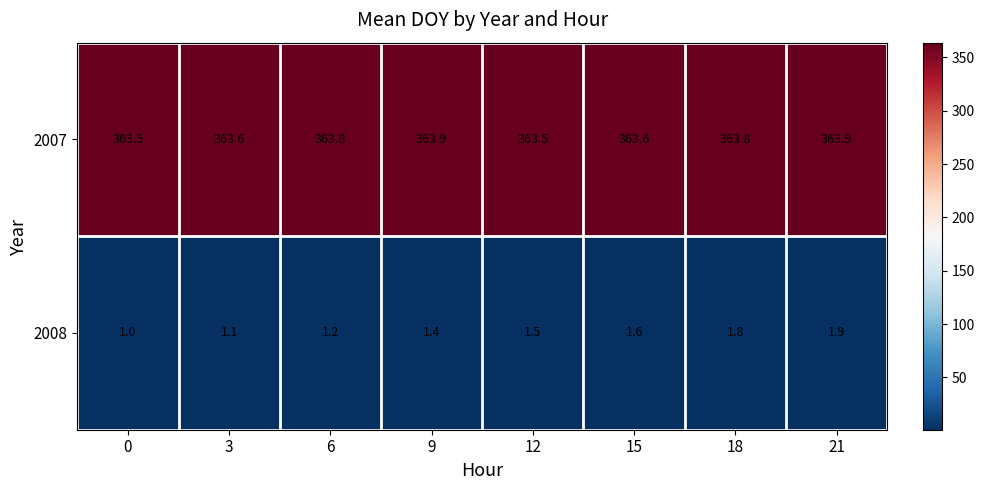

Is it true that 2007 equals 363.8 at 6?

True